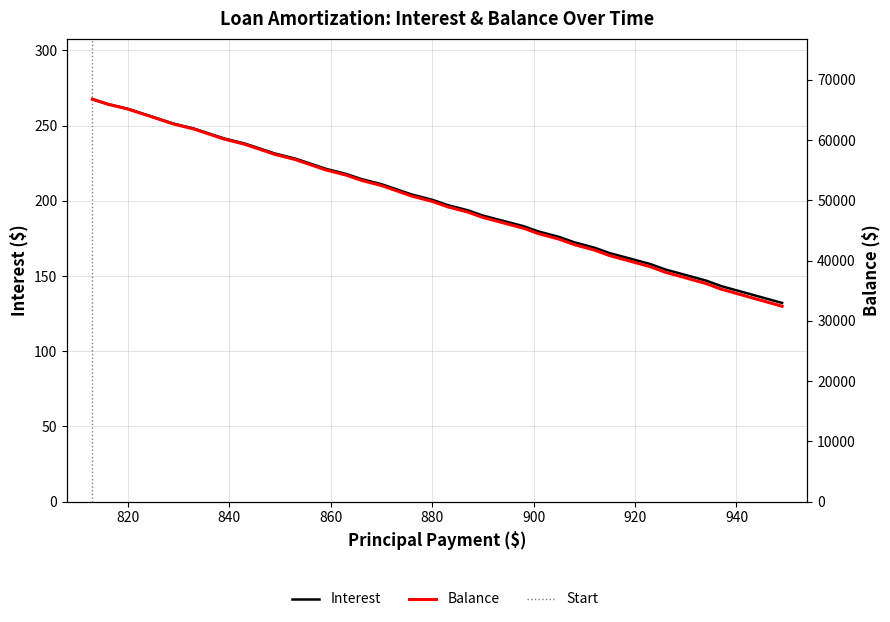

What is the value of the Interest point at the 39th from the left?

135.8